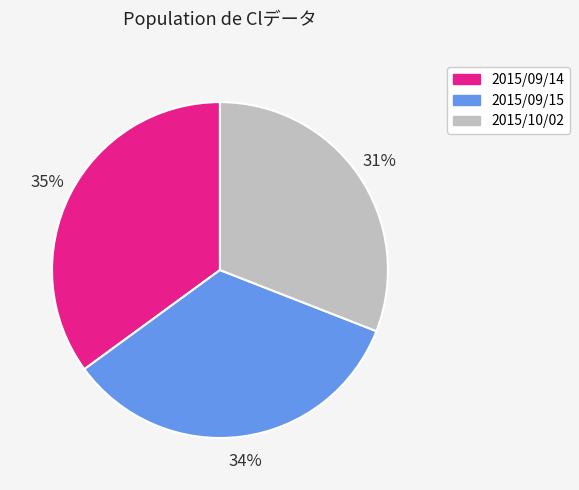

Do 2015/09/14 and 2015/10/02 together represent more than half of the pie?

Yes